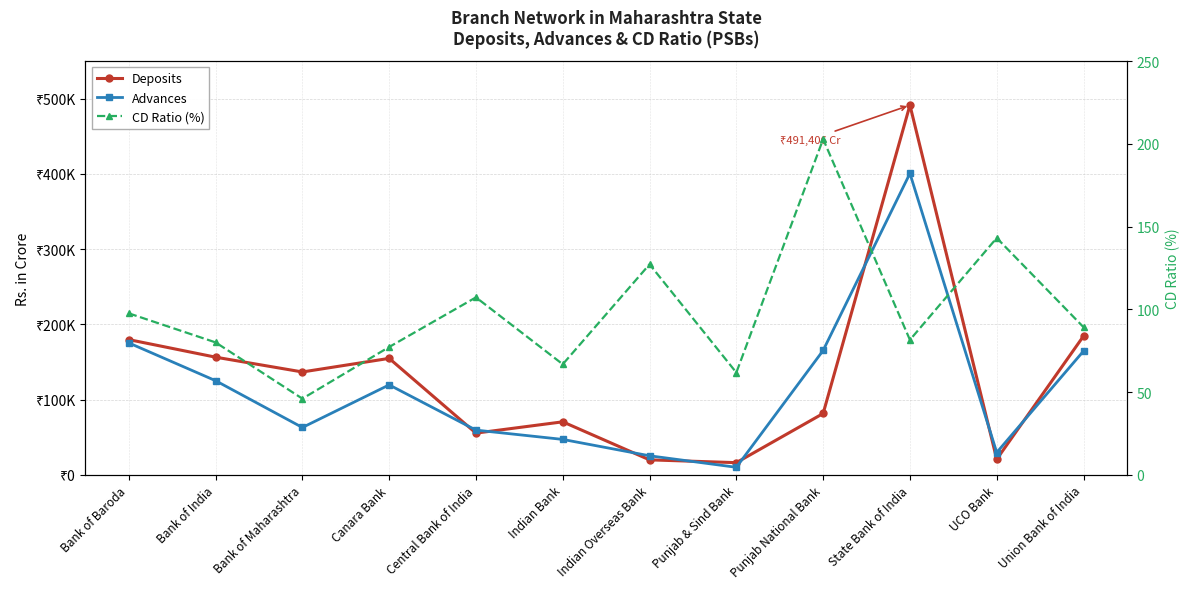

Reading right to left, extract all data points from this chart.

Deposits: 184424.0	20702.1	491405.7	81493.7	16135.3	19859.3	70412.9	55404.9	154771.5	136702.7	156369.4	179700.0
Advances: 164523.0	29623.8	400657.2	165303.4	9967.2	25261.2	47026.8	59407.4	119524.2	62898.8	125095.9	175311.0
CD Ratio (%): 89.2	143.1	81.5	202.8	61.8	127.2	66.8	107.2	77.2	46.0	80.0	97.6